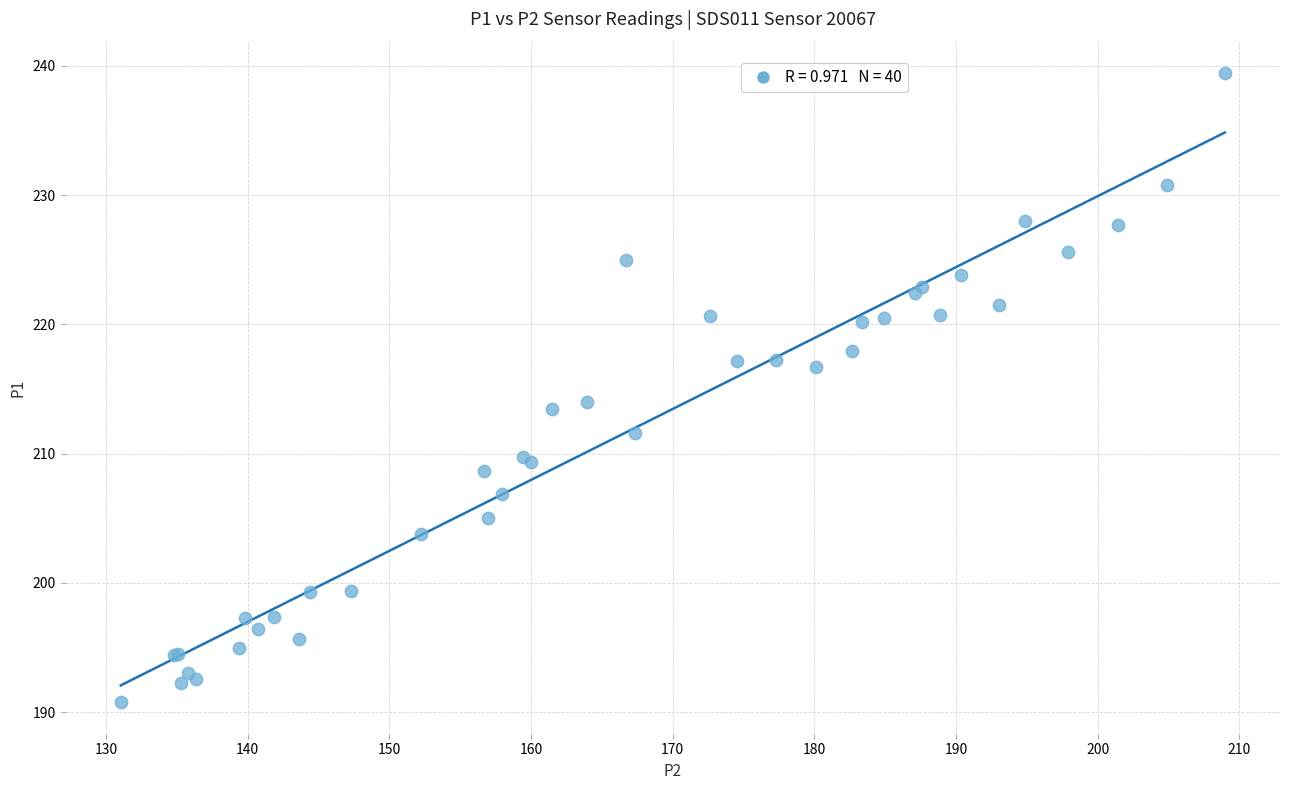

What Y value in the scatter plot is closest to 215?

214.0